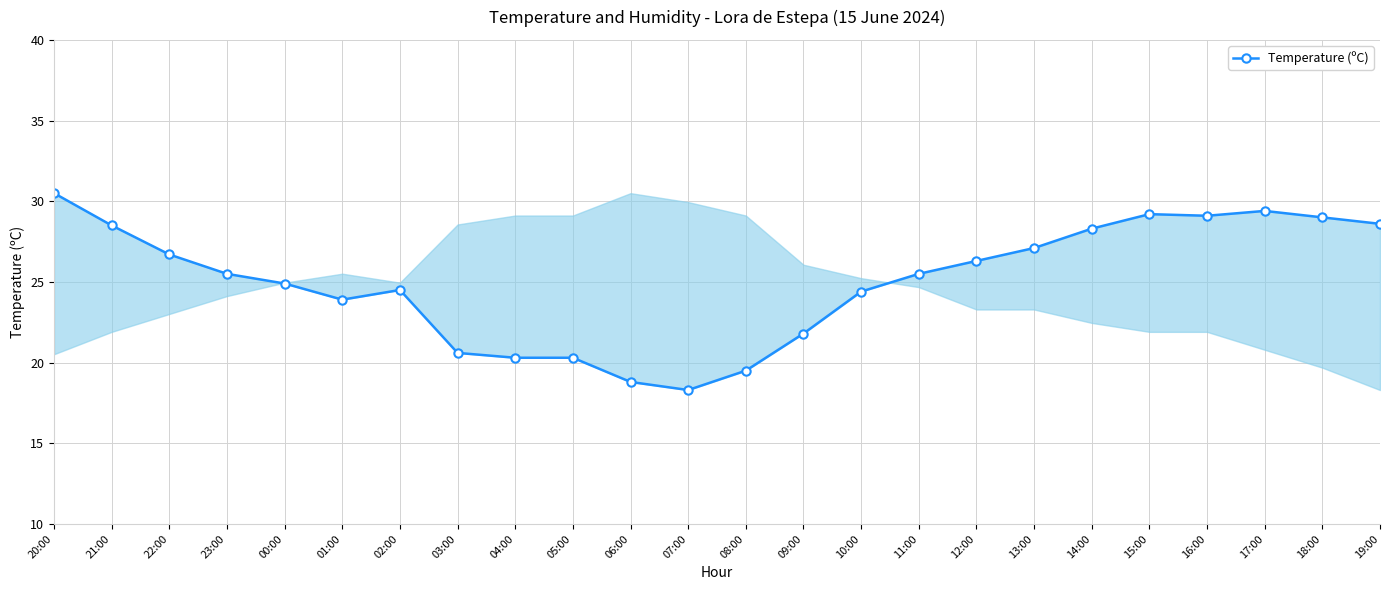

What is the difference between the maximum and second lowest values?

11.7